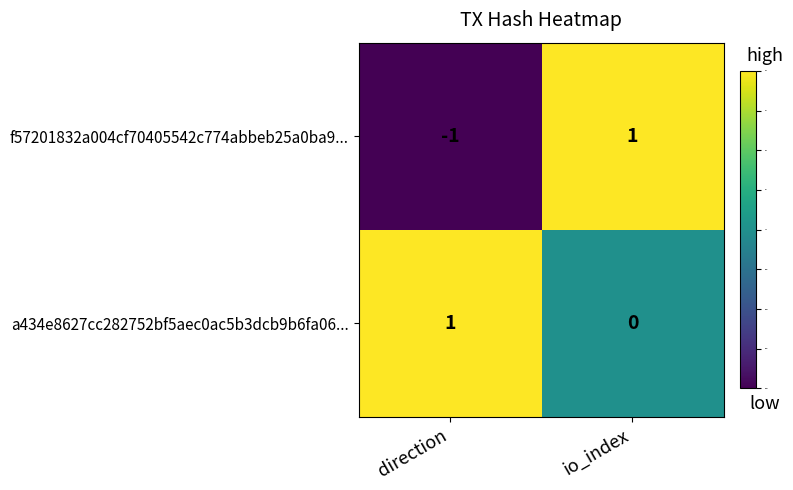

Is it true that a434e8627cc282752bf5aec0ac5b3dcb9b6fa06... equals 0 at direction?

False